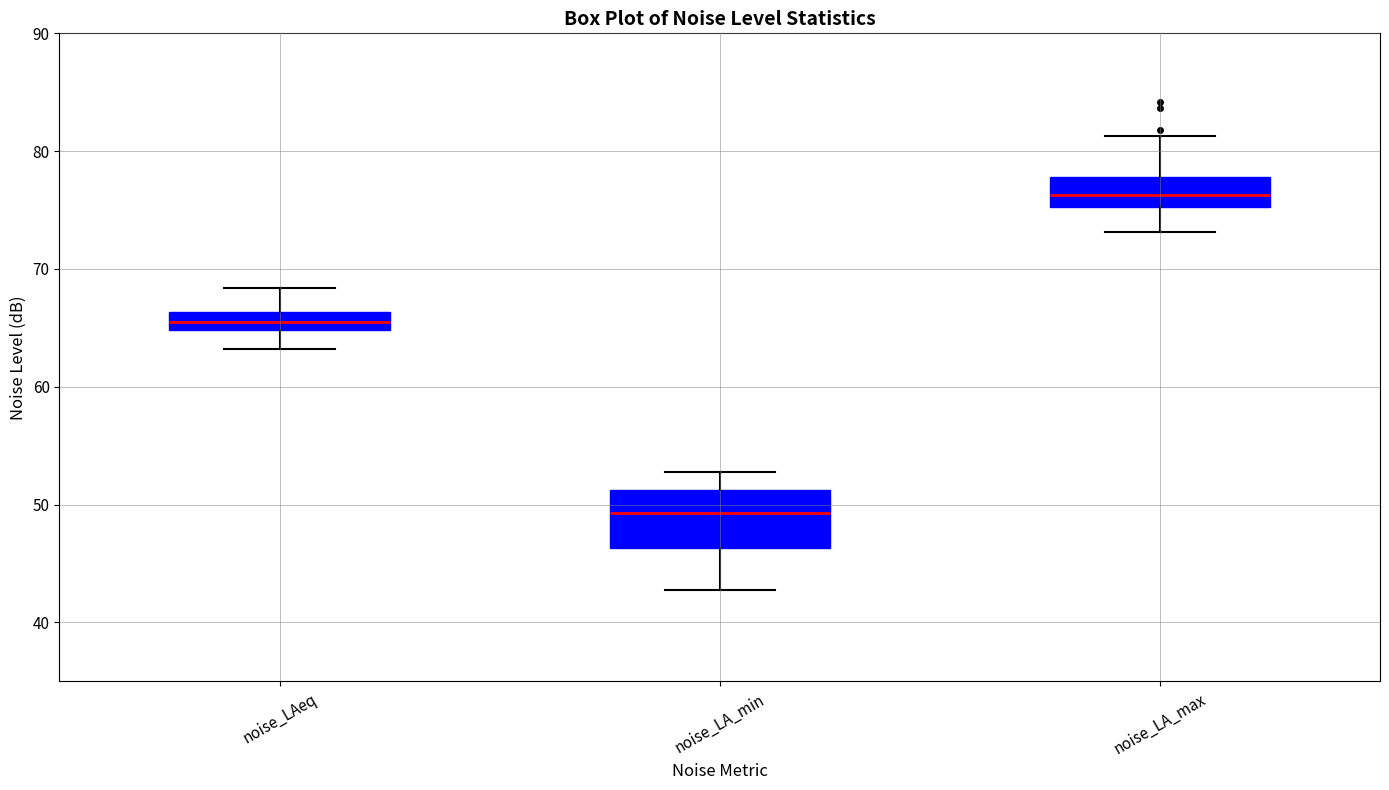

Reading left to right, read every box against the y-axis: the position of its median line, the range the box covers, and the ends of its whiskers. The values are not printed on the chart, so give them approximately, as read against the axis.

noise_LAeq: median 66 (inside the box), box 65 to 66, whiskers 63 to 68
noise_LA_min: median 49, box 46 to 51, whiskers 43 to 53
noise_LA_max: median 76, box 75 to 78, whiskers 73 to 81